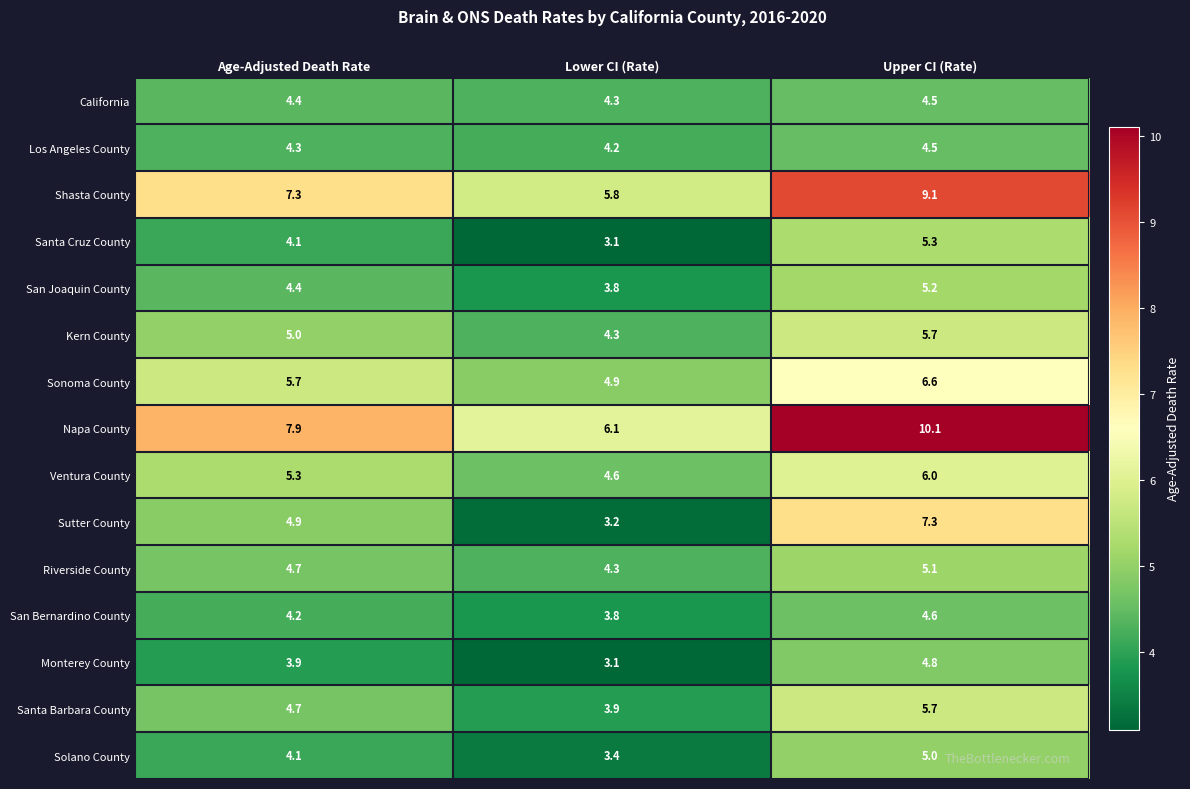

Where does the Napa County series first go above 7?

Age-Adjusted Death Rate